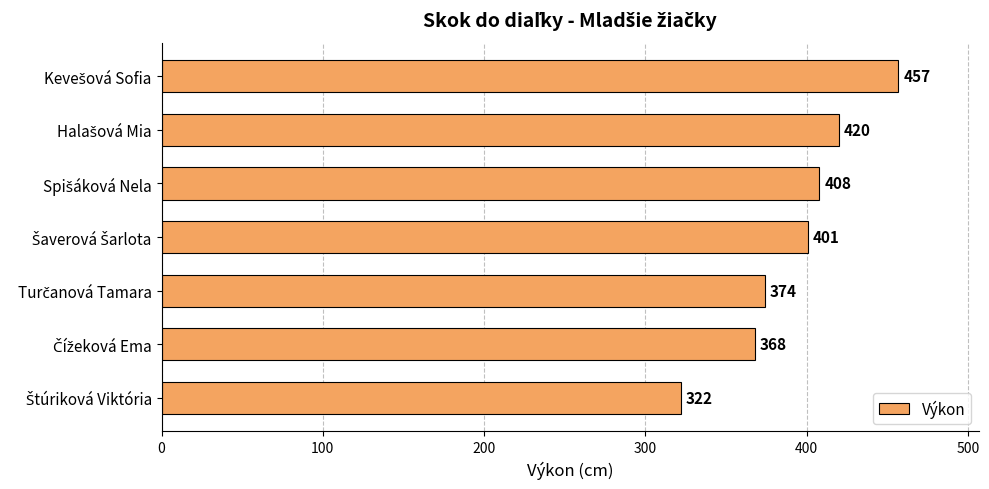

What is the greatest value displayed?

457